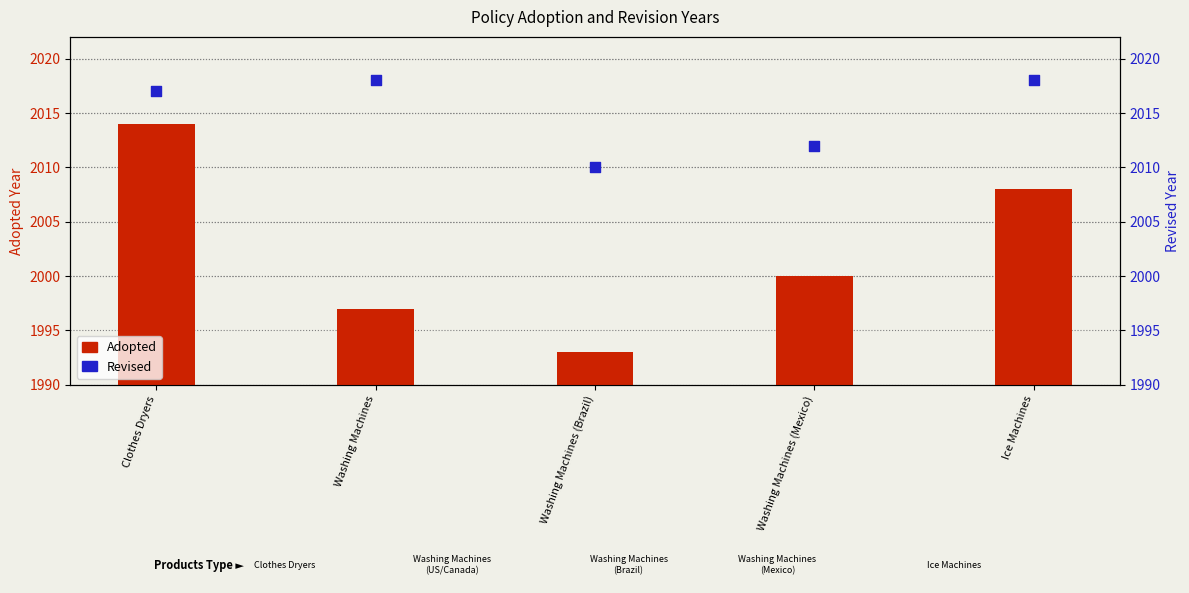

Which series has the widest spread of Y values?

Adopted